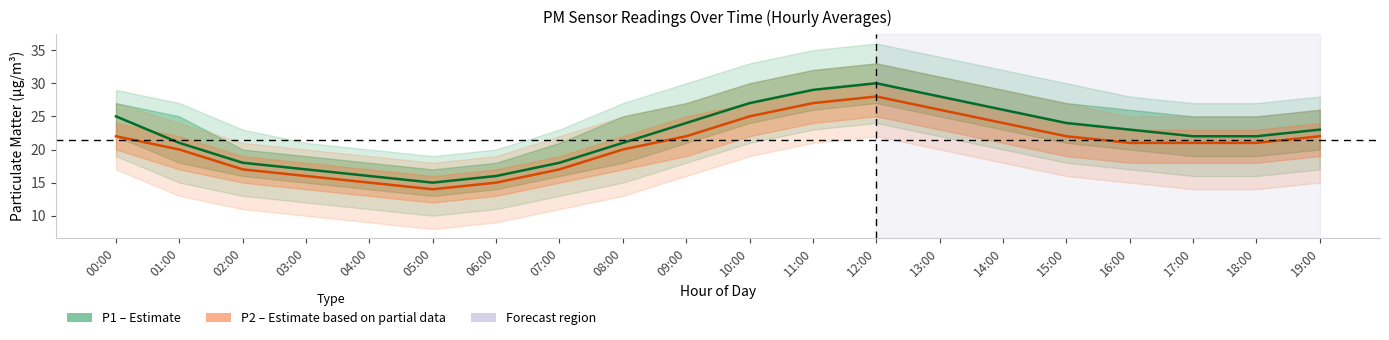

What is the spread (max minus min) of values at 13:00?

2